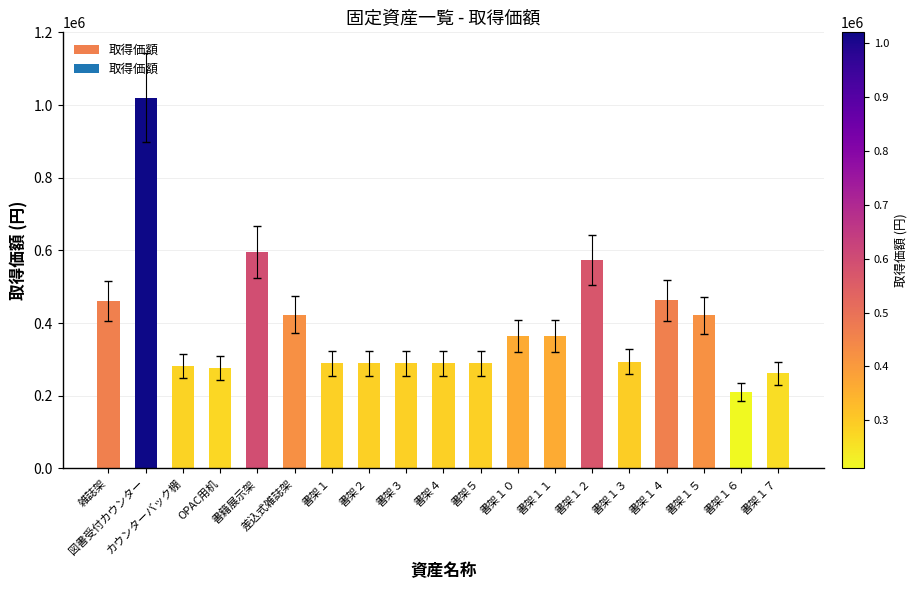

How many data points are less than 293733?

9